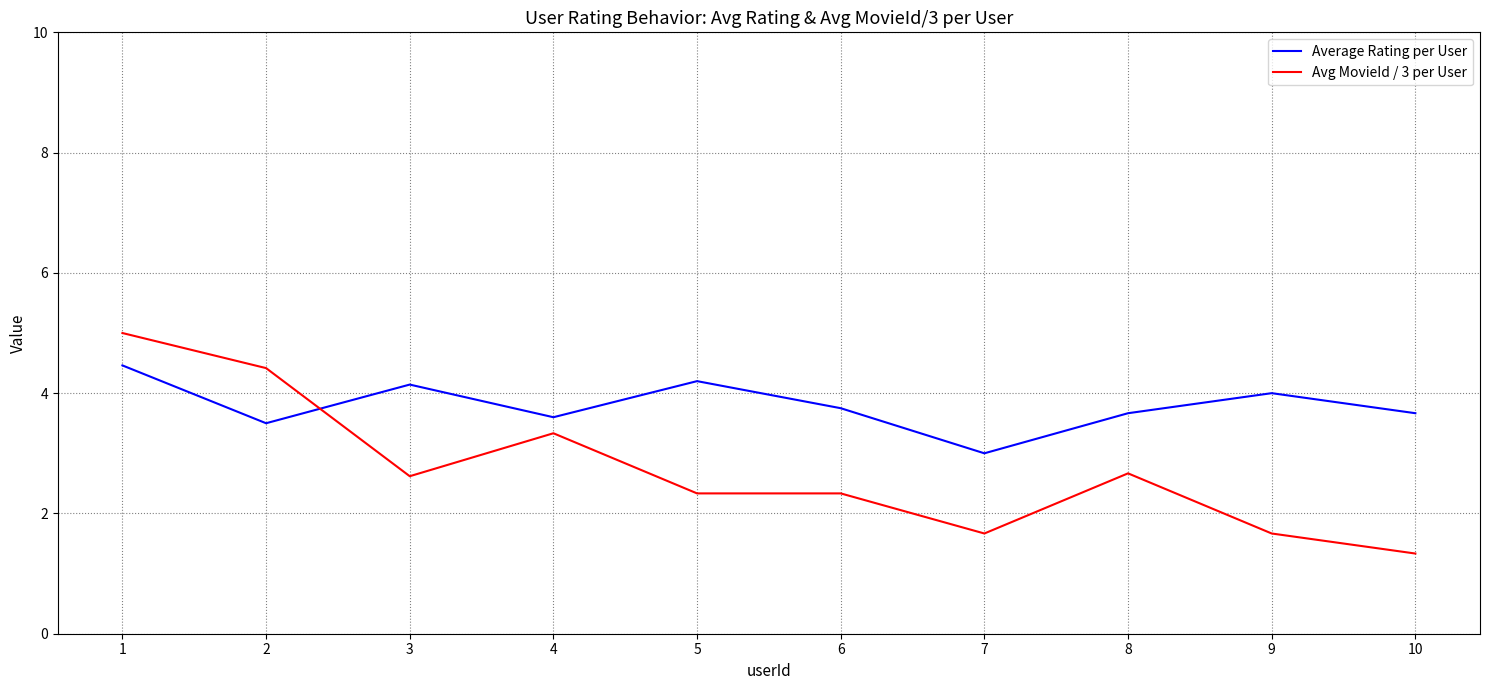

Reading left to right, extract all data points from this chart.

Average Rating per User: 4.5	3.5	4.1	3.6	4.2	3.8	3.0	3.7	4.0	3.7
Avg MovieId / 3 per User: 5.0	4.4	2.6	3.3	2.3	2.3	1.7	2.7	1.7	1.3